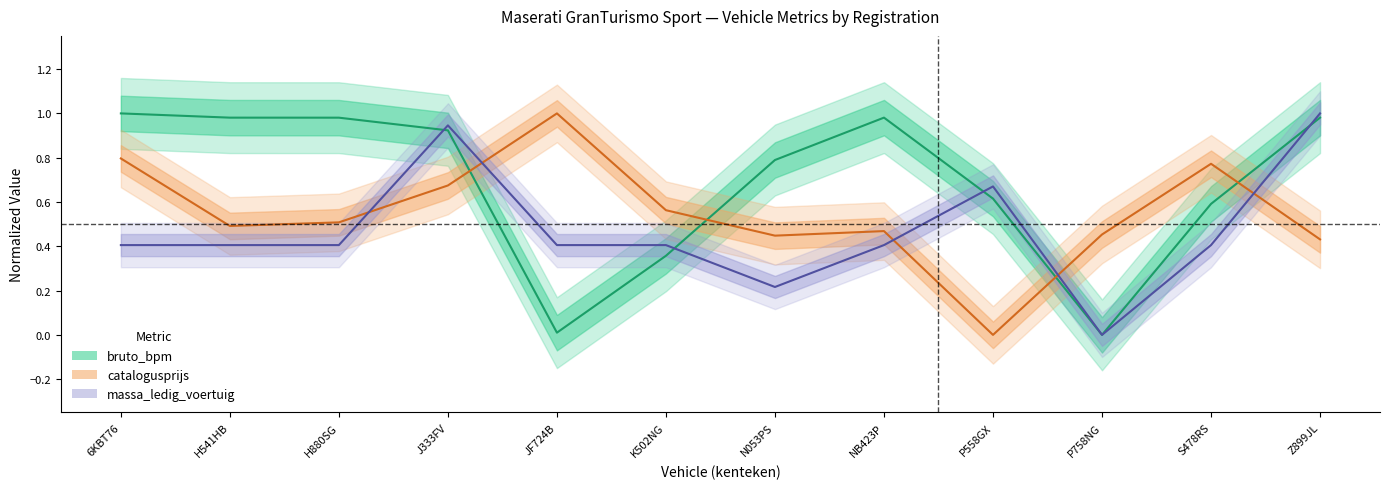

At which category does the chart reach its minimum across all series?

P758NG